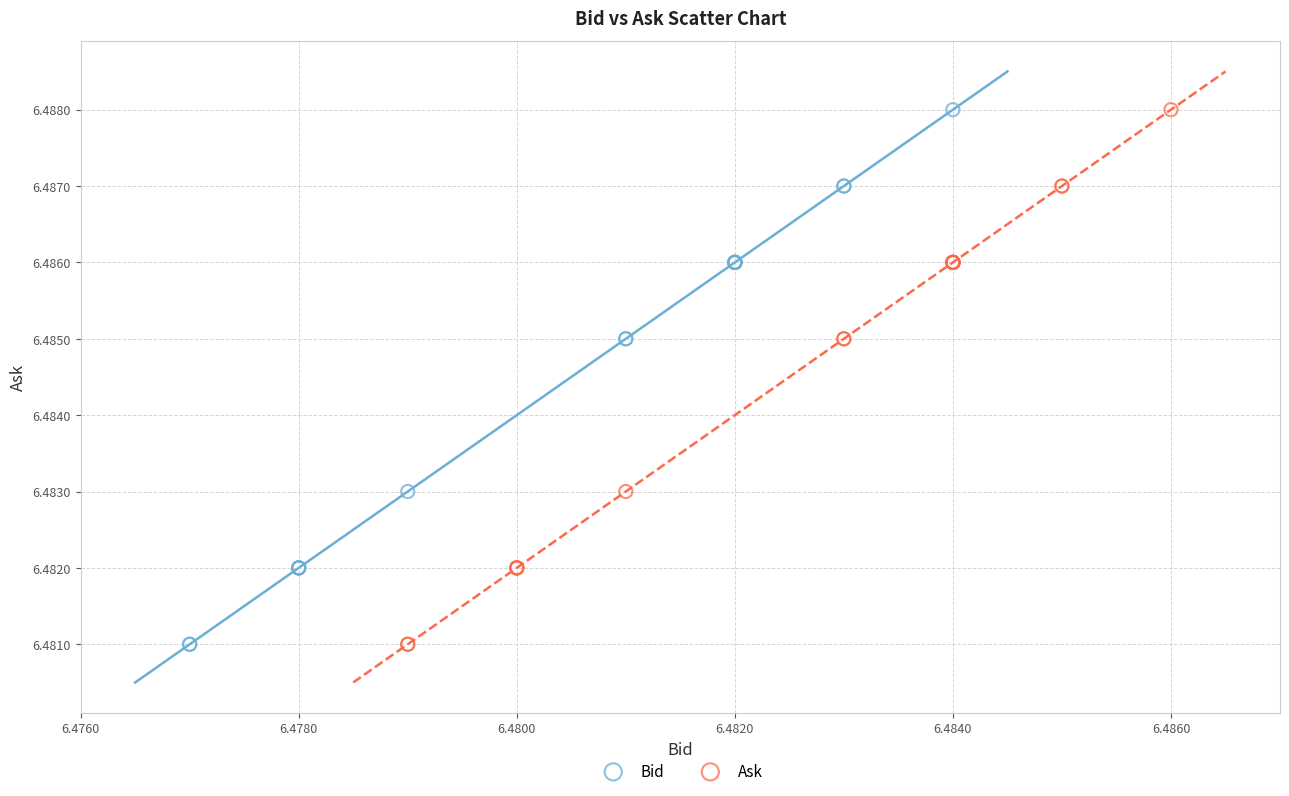

What are all the series names shown in the legend?

Bid, Ask